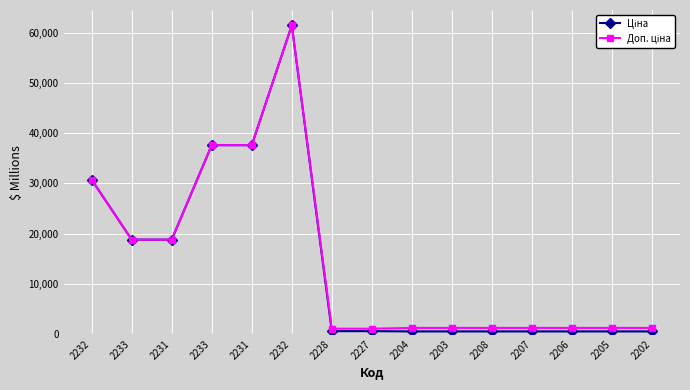

Reading right to left, what are all the values shown in this chart?

Ціна: 539.0	539.0	539.0	539.0	539.0	539.0	539.0	589.9	589.9	61434.3	37593.6	37593.6	18796.8	18796.8	30717.1
Доп. ціна: 1235.4	1235.4	1235.4	1235.4	1235.4	1235.4	1235.4	1081.7	1081.7	61434.3	37593.6	37593.6	18796.8	18796.8	30717.1